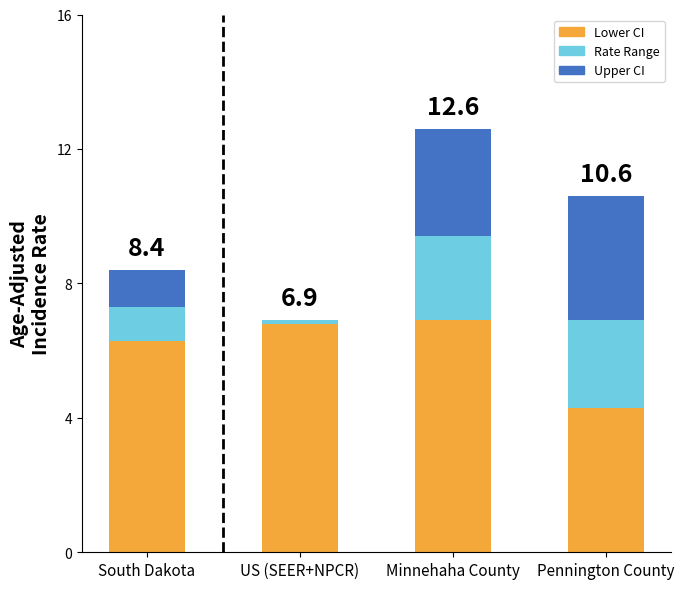

Reading right to left, what are the values for Lower CI?

Pennington County=4.3	Minnehaha County=6.9	US (SEER+NPCR)=6.8	South Dakota=6.3